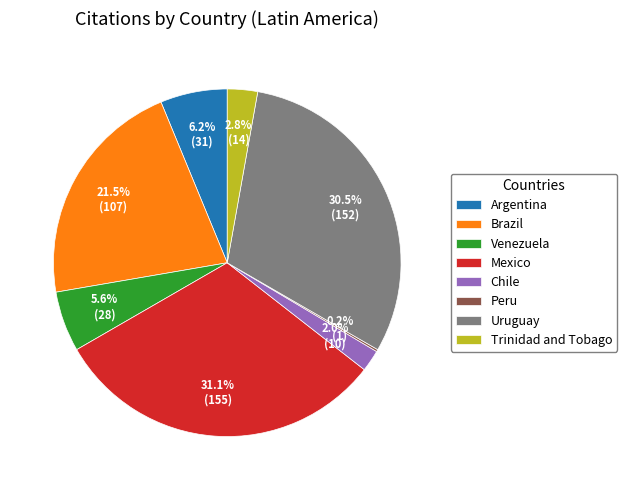

Does Argentina represent more than half of the total?

No